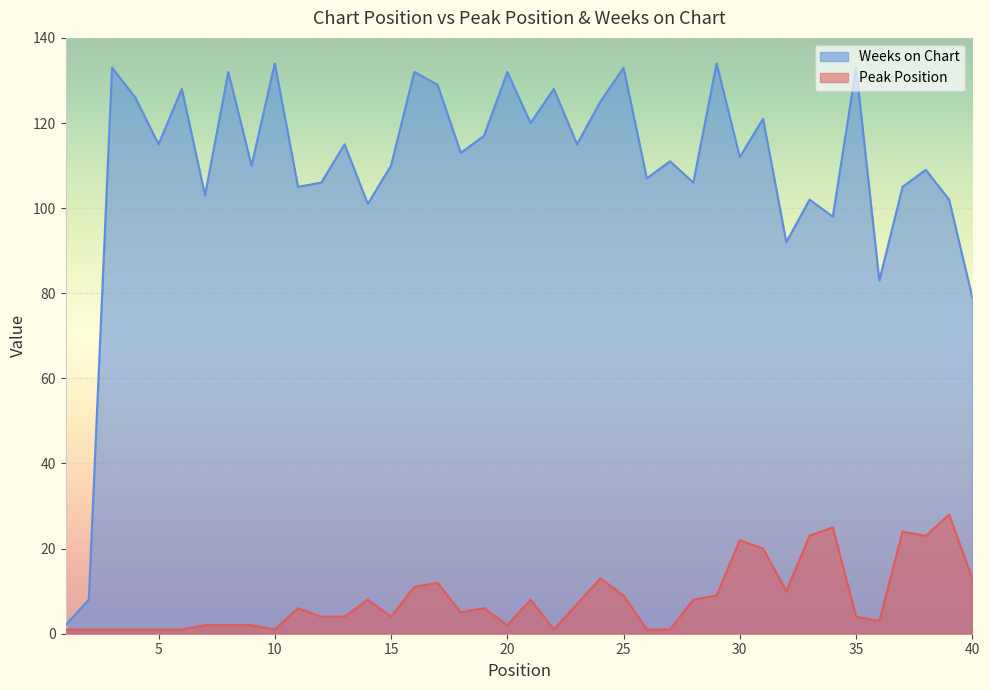

What are all the series names shown in the legend?

Weeks on Chart, Peak Position